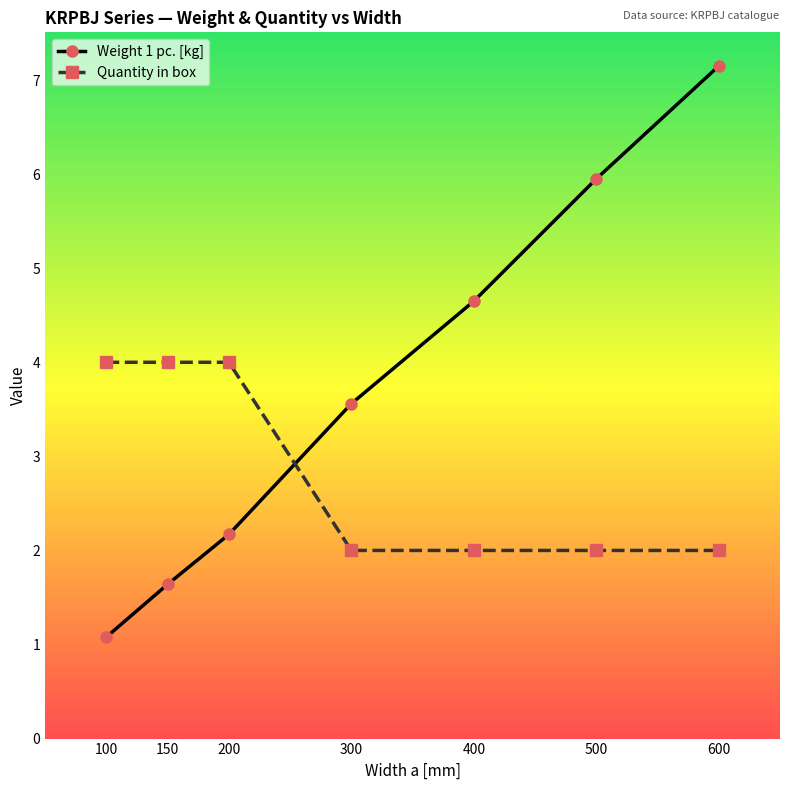

Reading right to left, list all the values displayed in this chart.

Weight 1 pc. [kg]: 7.2	6.0	4.7	3.6	2.2	1.6	1.1
Quantity in box: 2.0	2.0	2.0	2.0	4.0	4.0	4.0